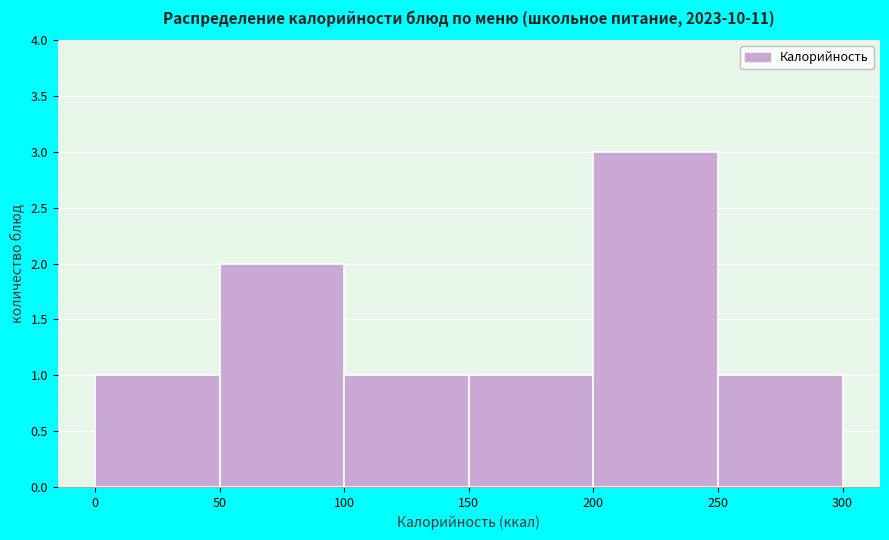

Which range on the x-axis has the tallest bar?

200 to 250